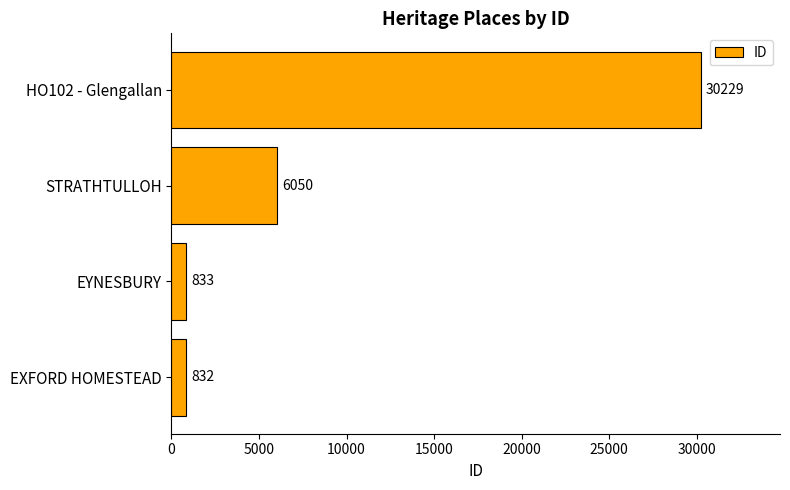

Between EYNESBURY and HO102 - Glengallan, which is larger?

HO102 - Glengallan